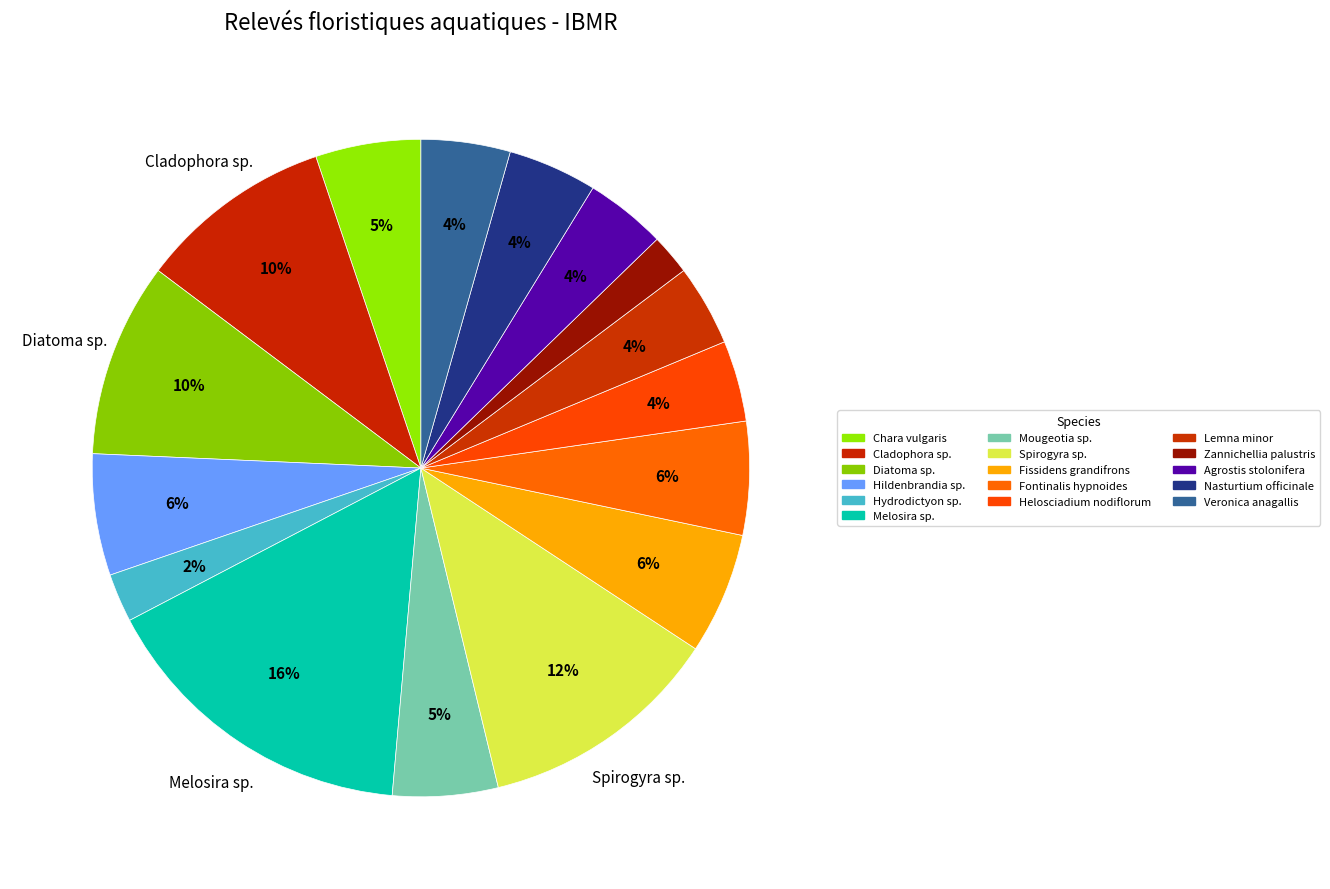

To the nearest percent, what is the difference between the largest and smallest slice percentages?

14%